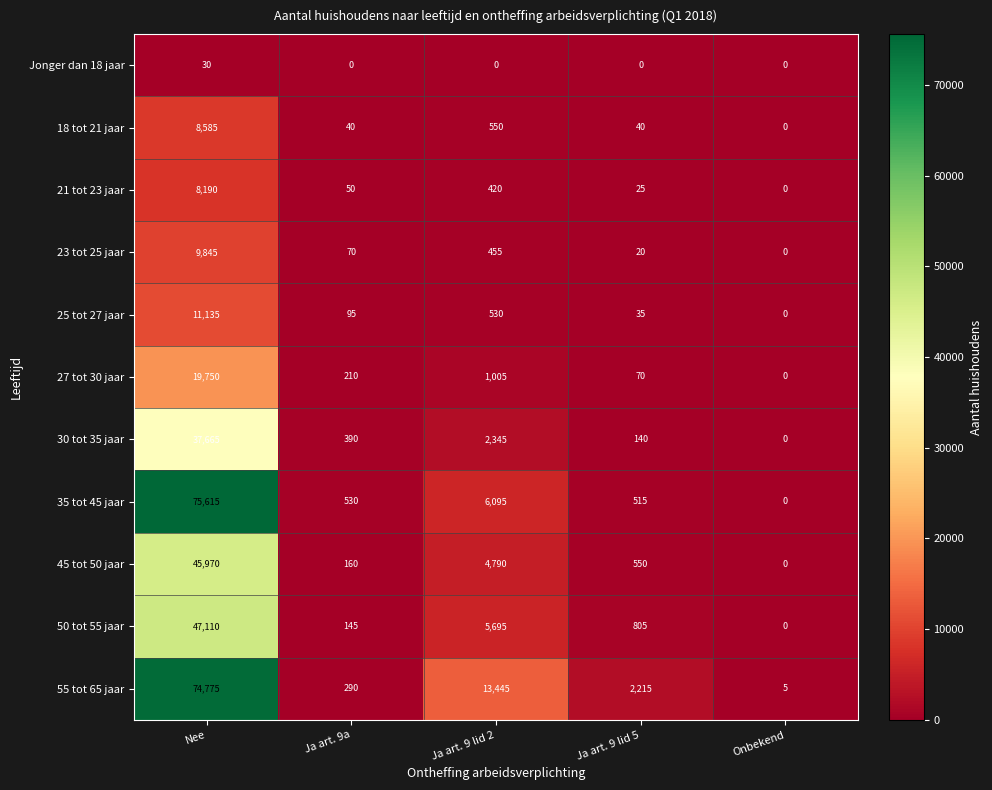

Is it true that 55 tot 65 jaar equals 44547 at Nee?

False